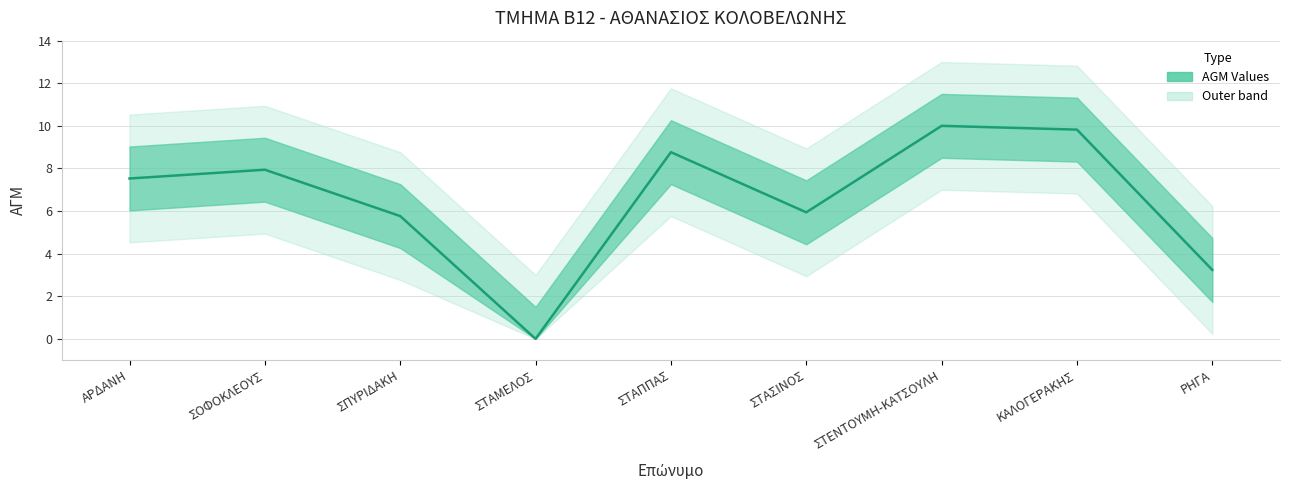

Where is the first local minimum?

ΣΤΑΜΕΛΟΣ